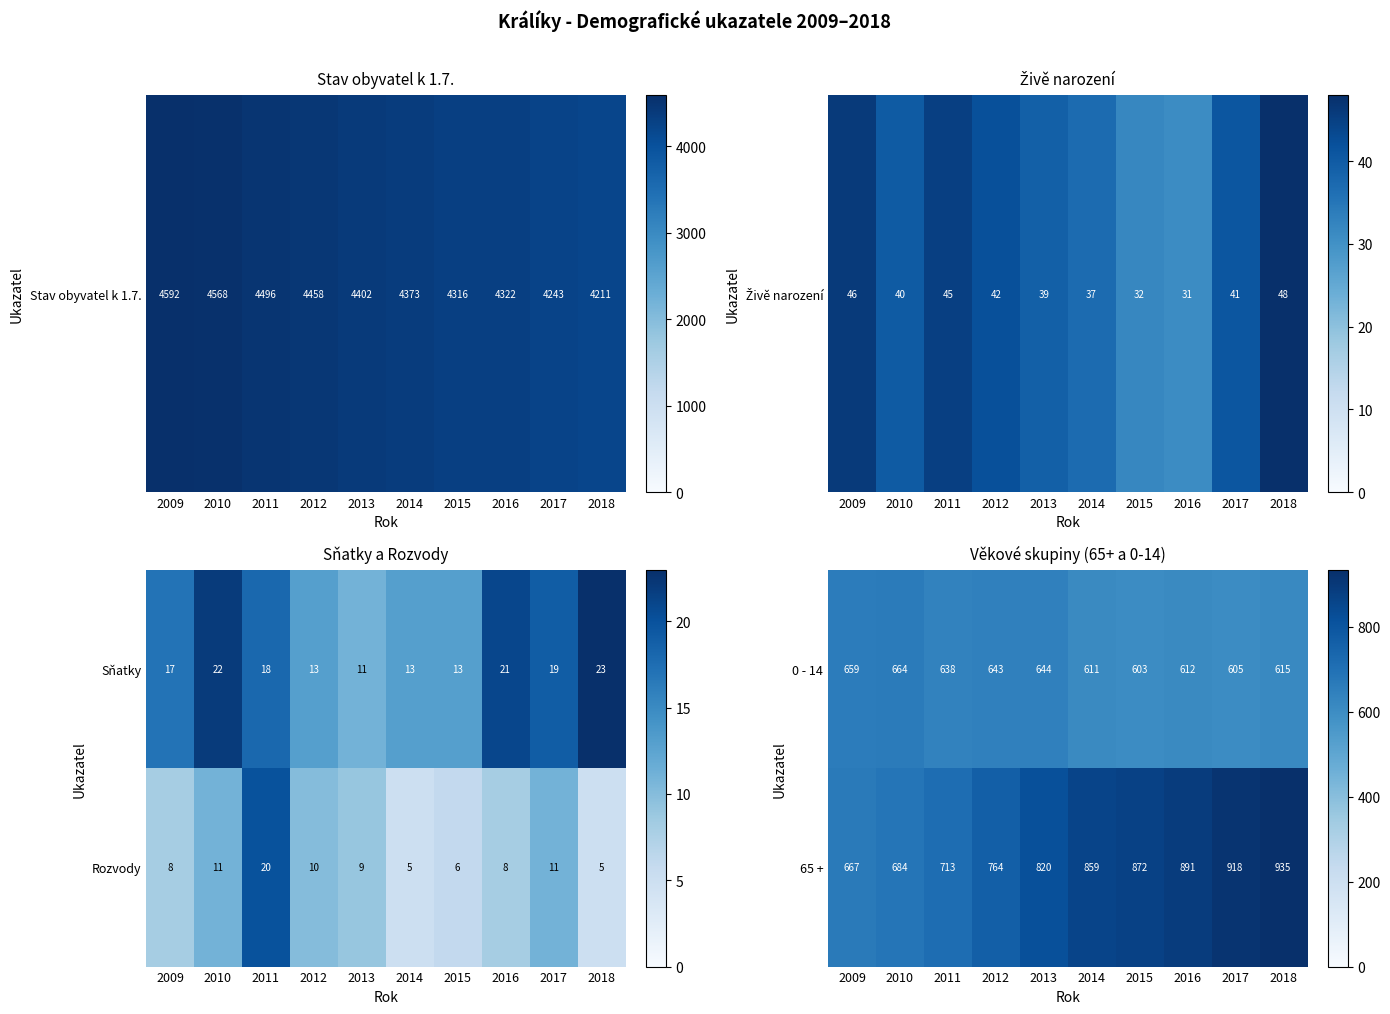

What is the difference between the second highest and minimum values in the 65 + series?

251